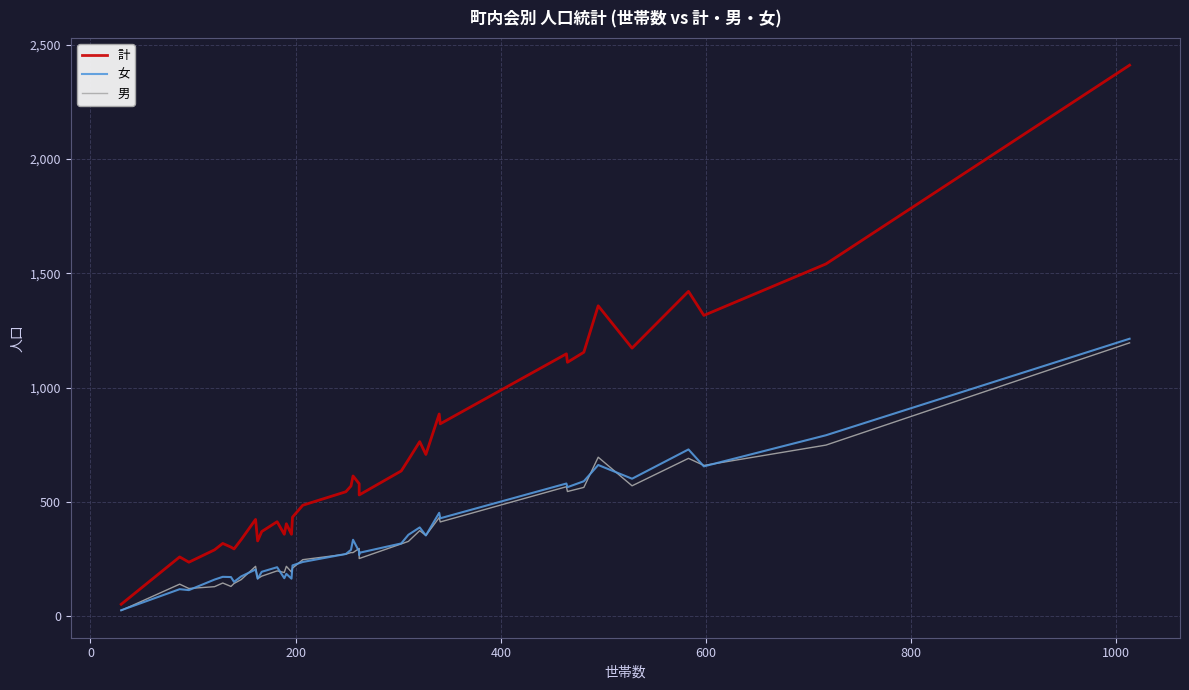

Does the chart display data point markers on the line(s)?

No